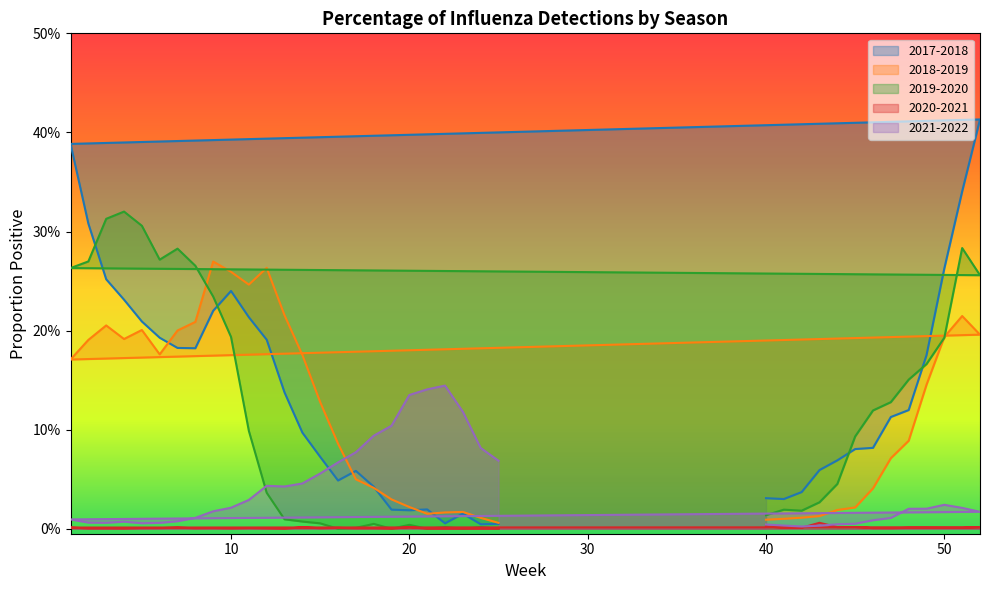

How many intersections are there between 2019-2020 and 2018-2019?

3